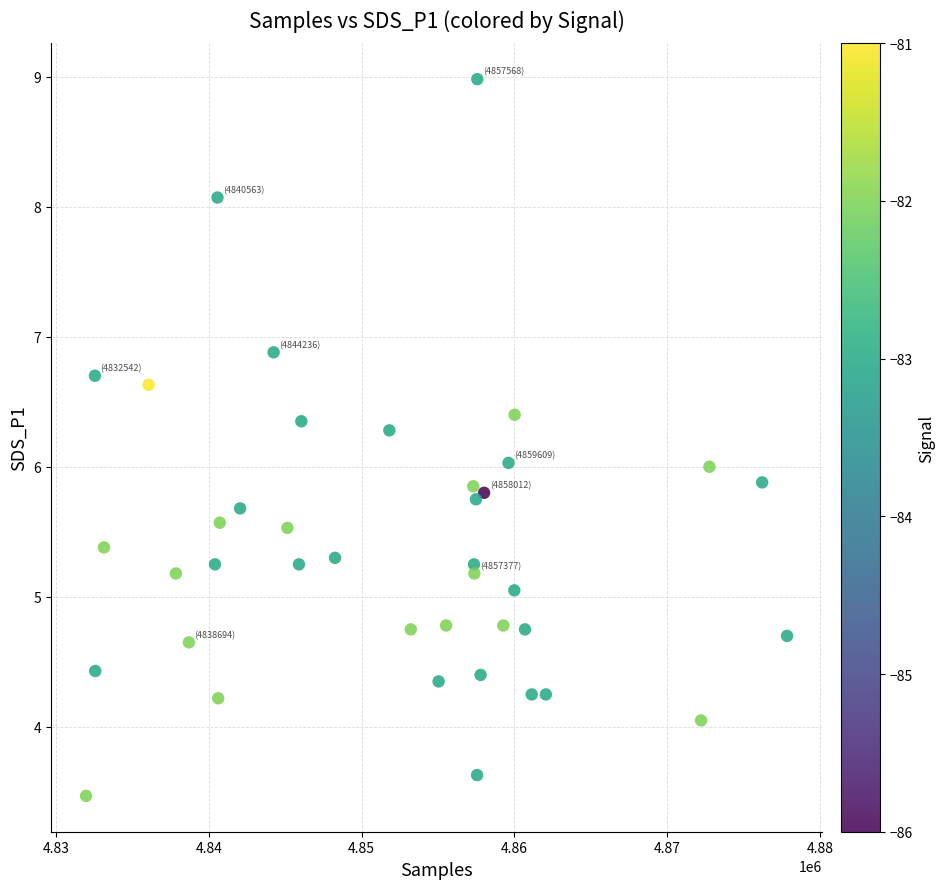

What is the range of Y values (max minus min)?

5.5